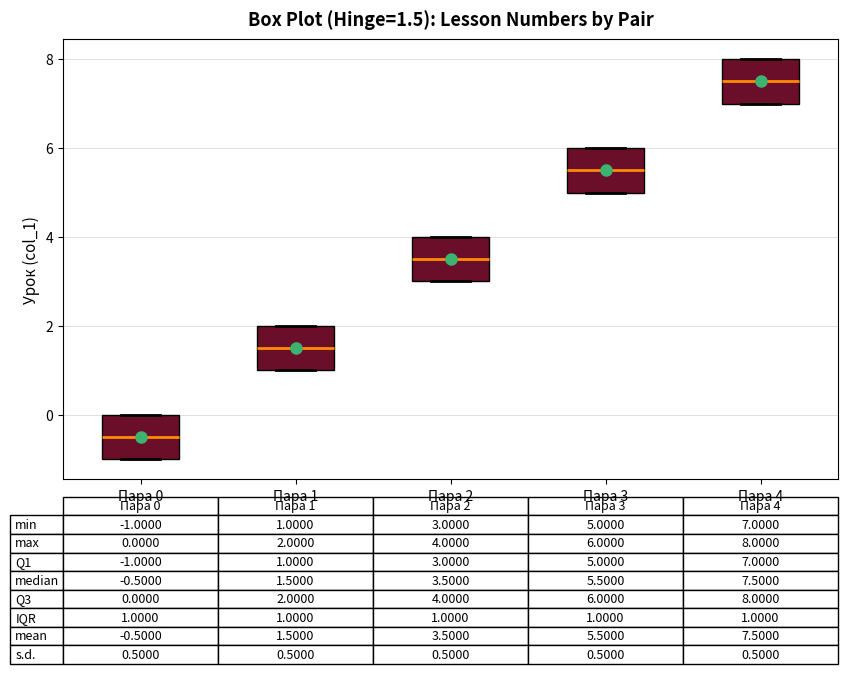

Which box's median line is the highest?

Пара 4